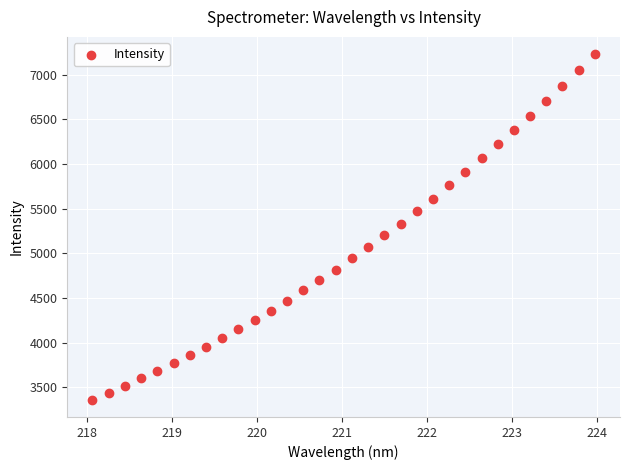

What is the range of Y values (max minus min)?

3870.3